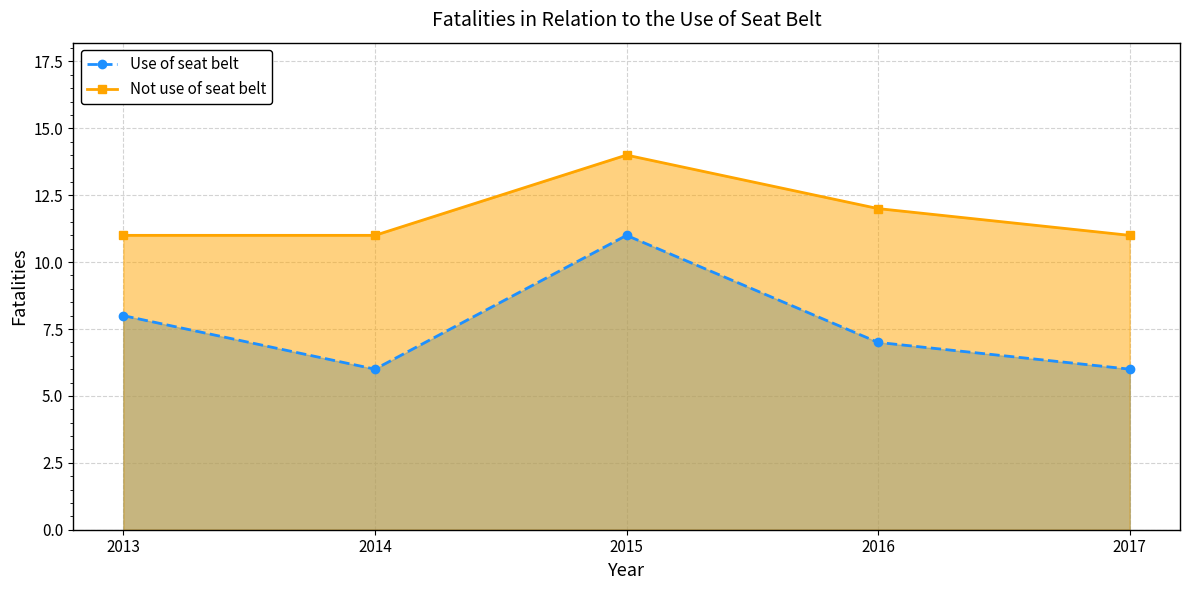

Is it true that Not use of seat belt equals 19 at 2015?

False